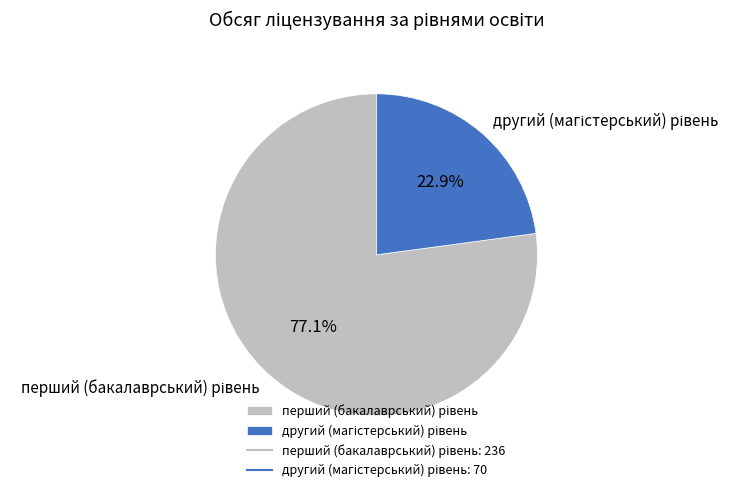

Does any single category account for the majority?

Yes